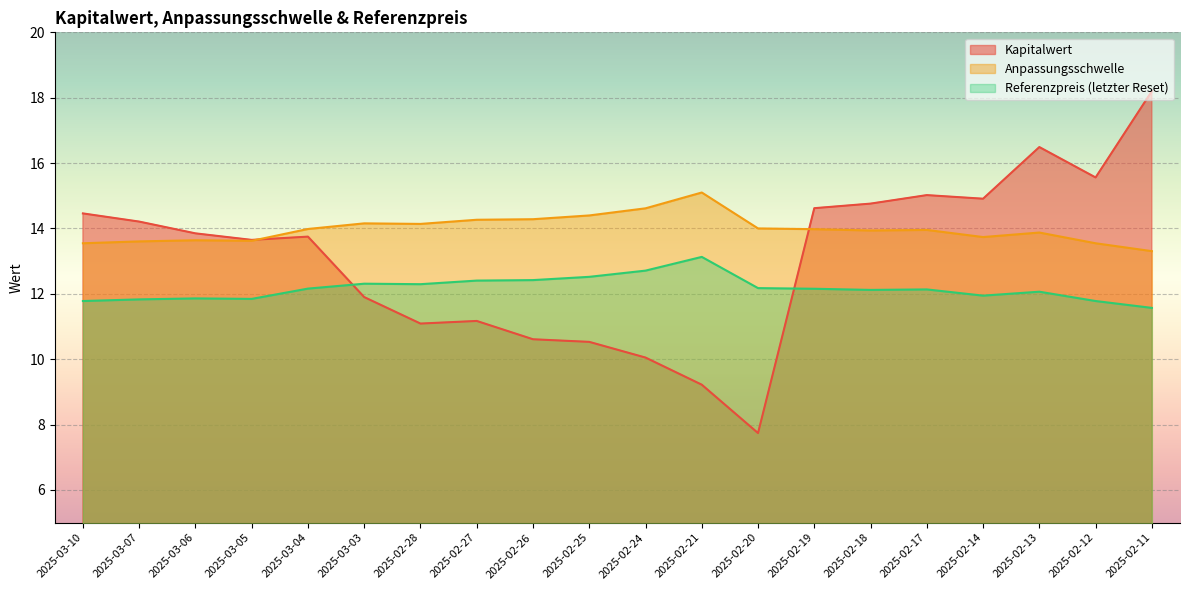

True or false: Kapitalwert and Referenzpreis (letzter Reset) cross at least once.

True